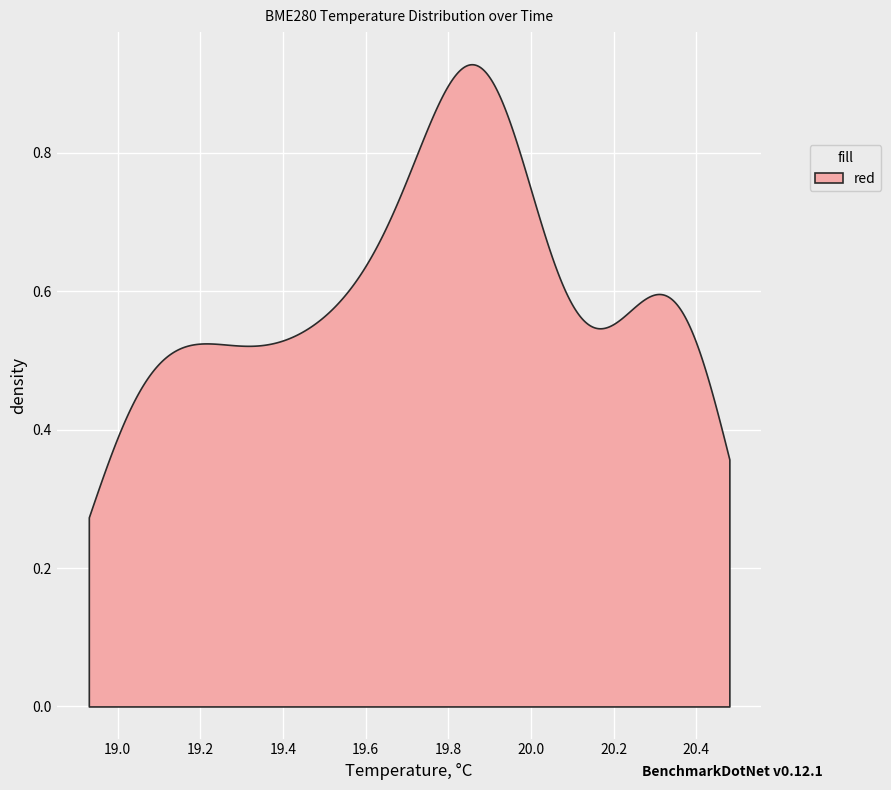

What is the change in value from 15 to 28?

-0.4